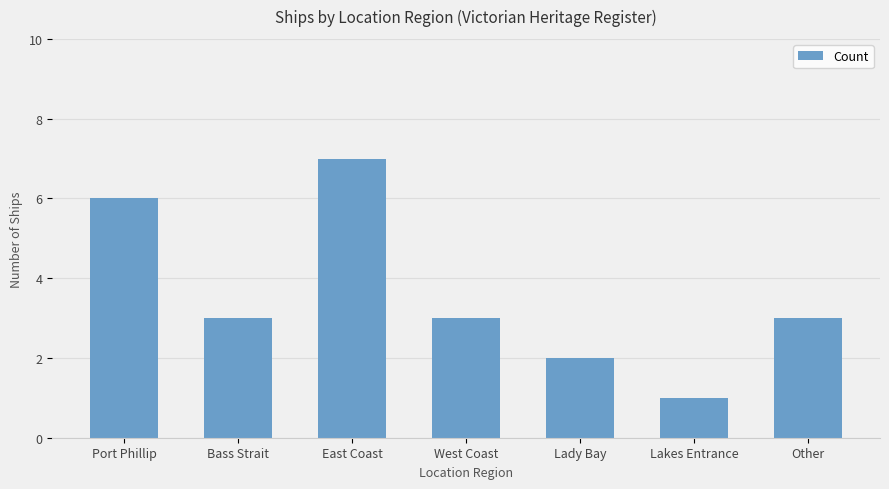

What is the minimum value shown in the chart?

1